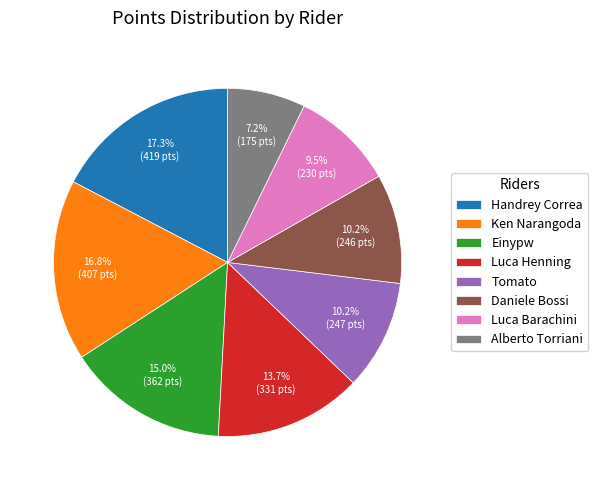

To the nearest percent, what portion does Einypw represent?

15%